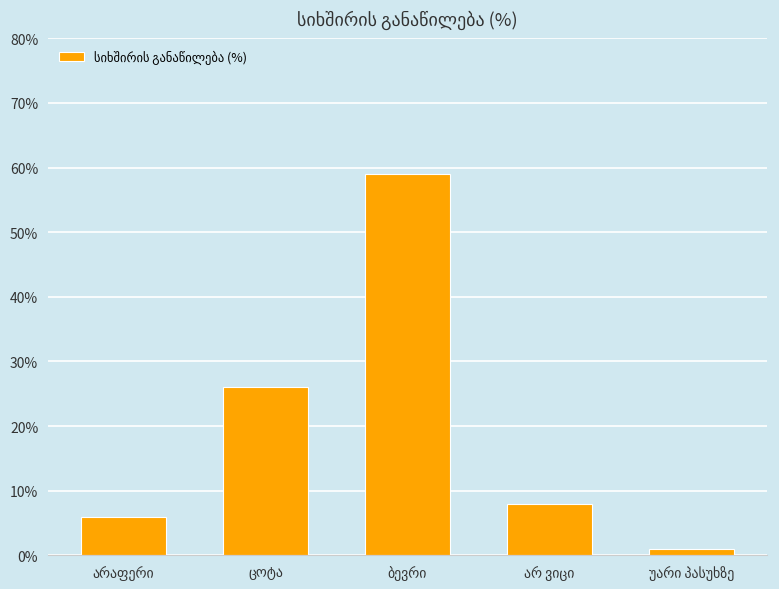

What is the average value?

20